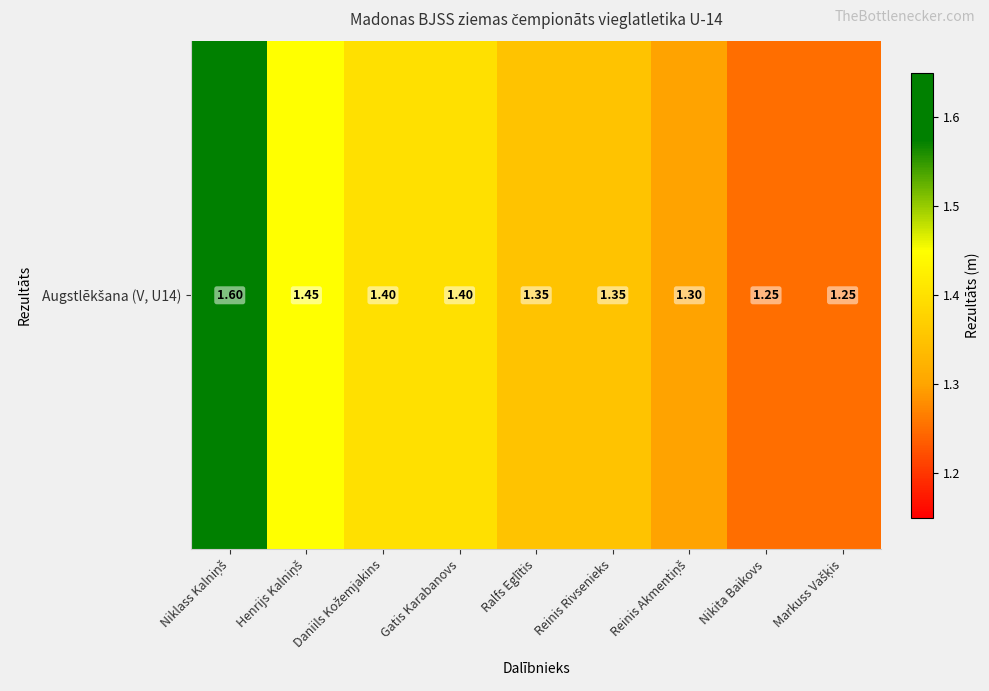

Which has a higher value, Reinis Rivsenieks or Henrijs Kalniņš?

Henrijs Kalniņš